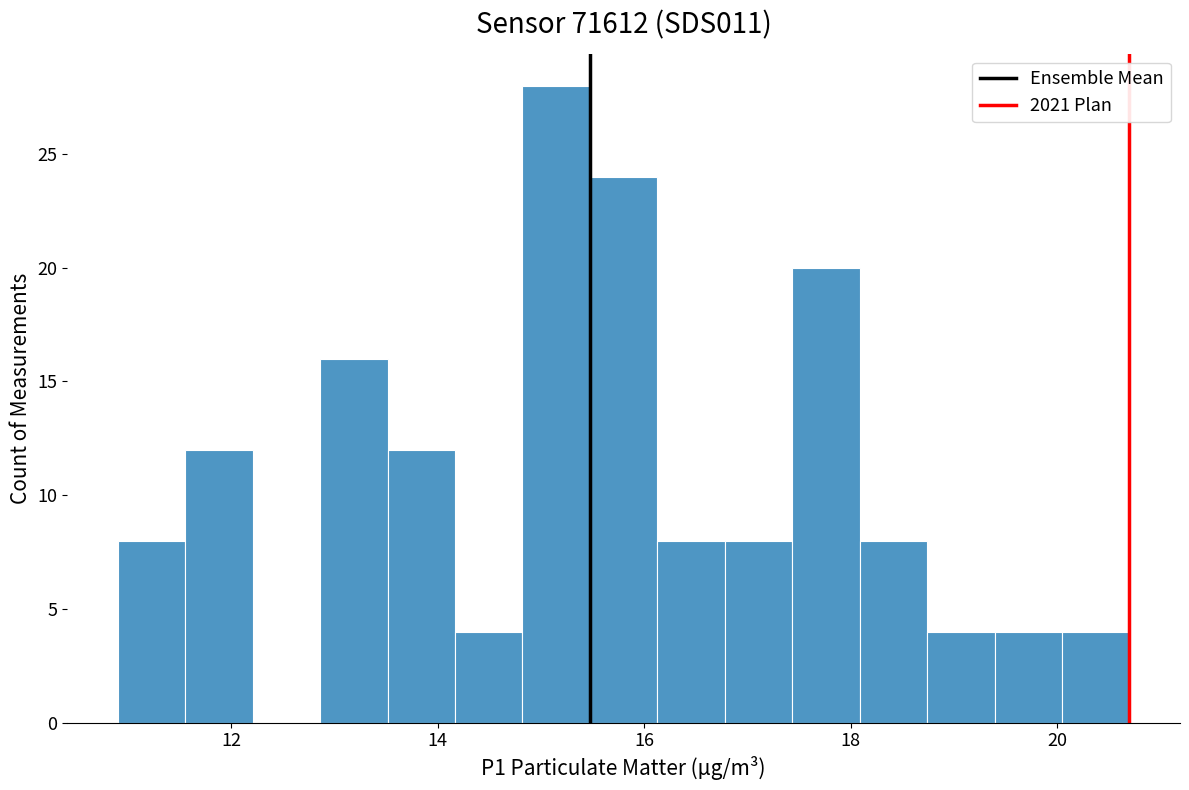

Read against the x-axis, roughly where is the centre of the tallest bar?

15.2